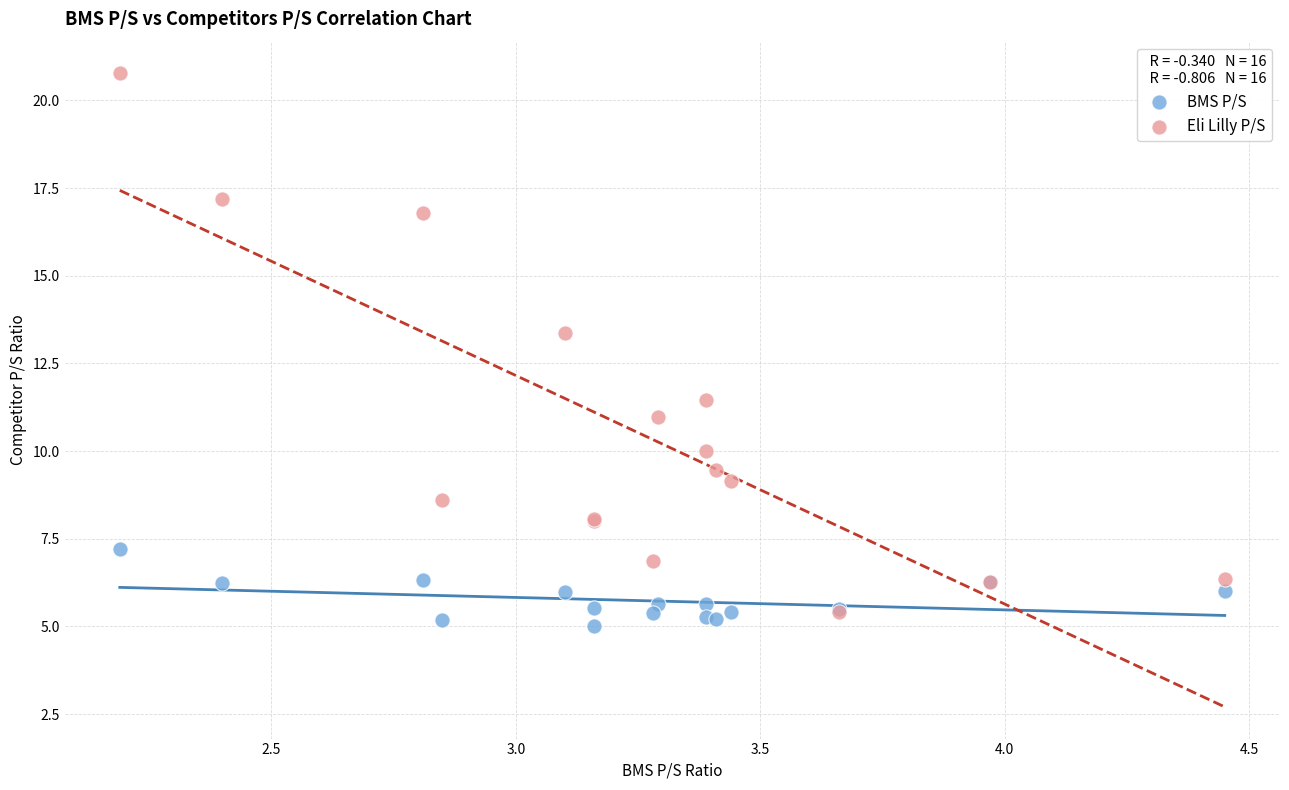

In the Eli Lilly P/S series, what Y value is closest to 13?

13.4